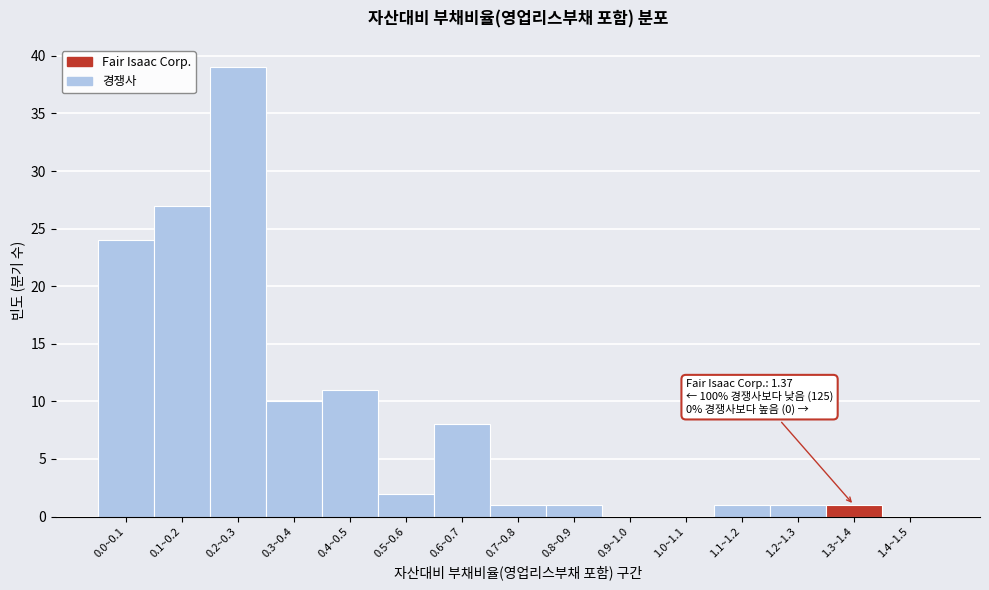

Reading left to right, list all the values displayed in this chart.

0.0~0.1=24	0.1~0.2=27	0.2~0.3=39	0.3~0.4=10	0.4~0.5=11	0.5~0.6=2	0.6~0.7=8	0.7~0.8=1	0.8~0.9=1	0.9~1.0=0	1.0~1.1=0	1.1~1.2=1	1.2~1.3=1	1.3~1.4=1	1.4~1.5=0